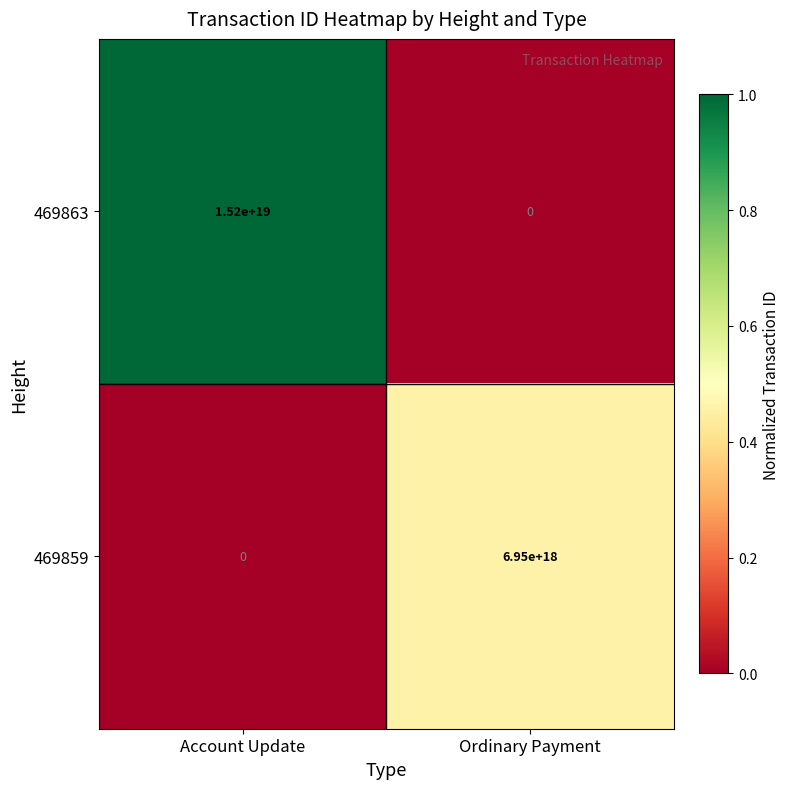

Is the value of 469859 at Ordinary Payment greater than the value of 469863 at Ordinary Payment?

Yes